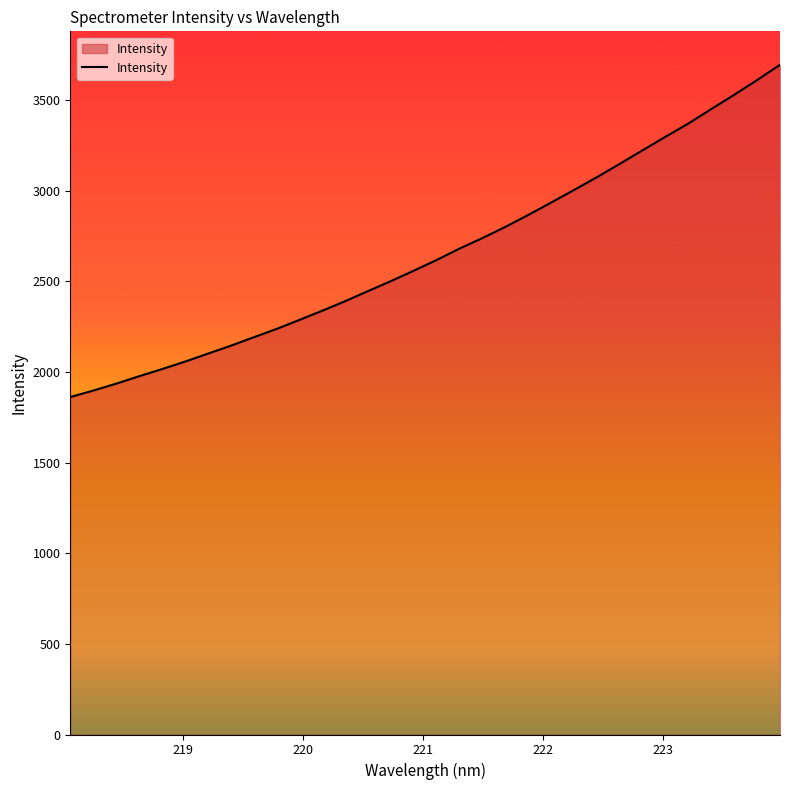

What is the smallest value displayed?

1861.8